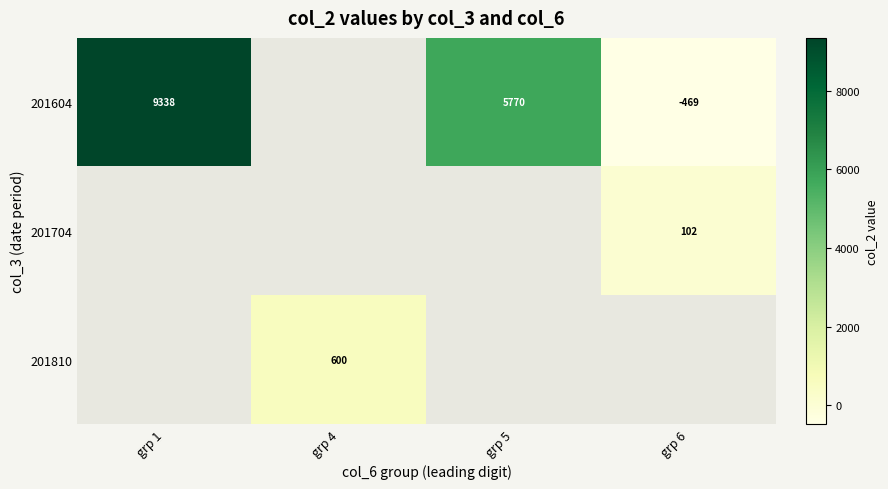

The 201704 series shows 21 at grp 6. True or false?

False